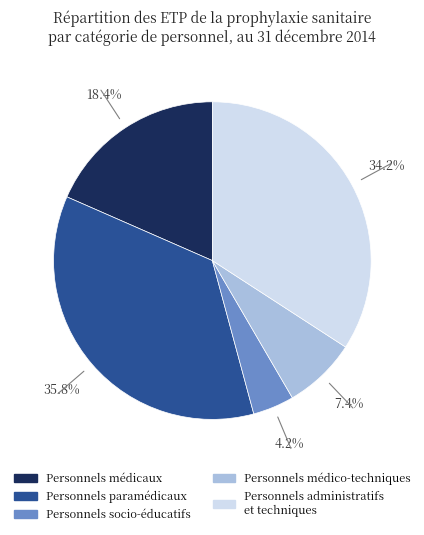

Rank the categories by value from lowest to highest.

Personnels socio-éducatifs, Personnels médico-techniques, Personnels médicaux, Personnels administratifs et techniques, Personnels paramédicaux